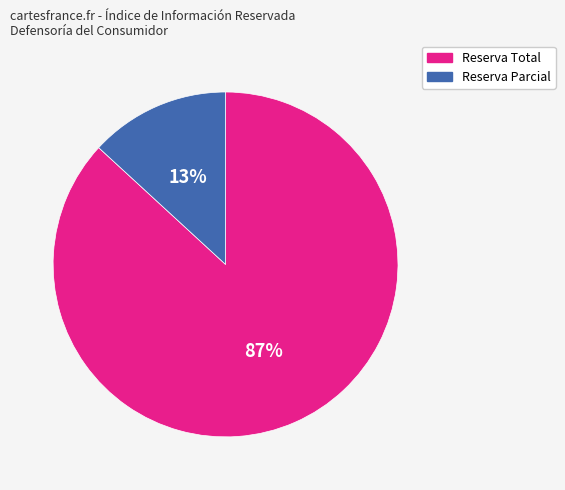

What percentage is the Reserva Parcial slice, to the nearest percent?

13%